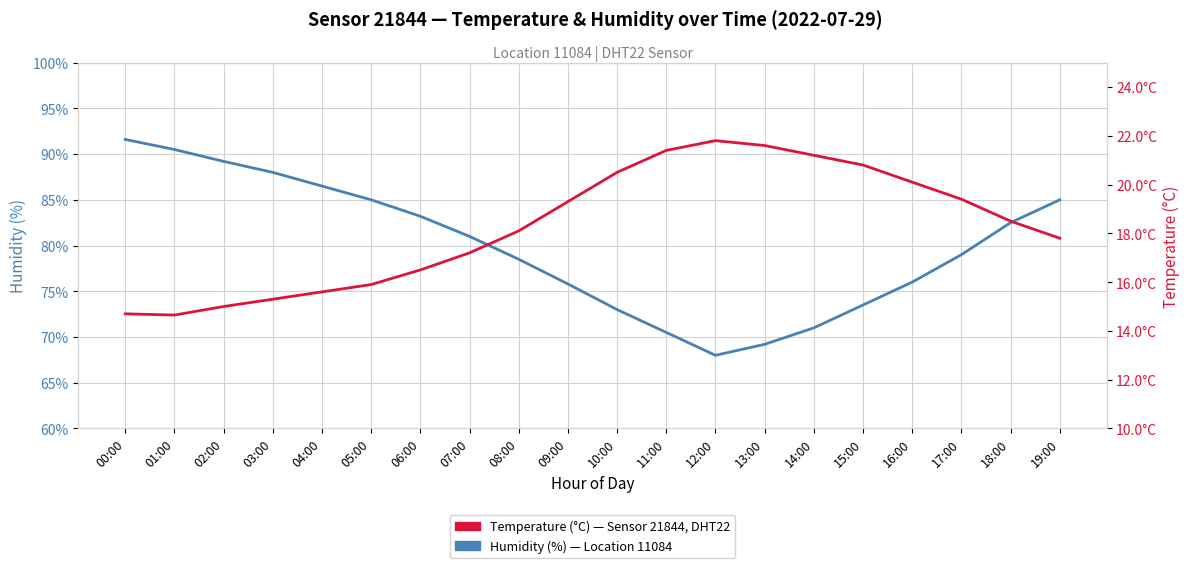

Is the value of Temperature (°C) at 15:00 greater than the value of Humidity (%) at 08:00?

No